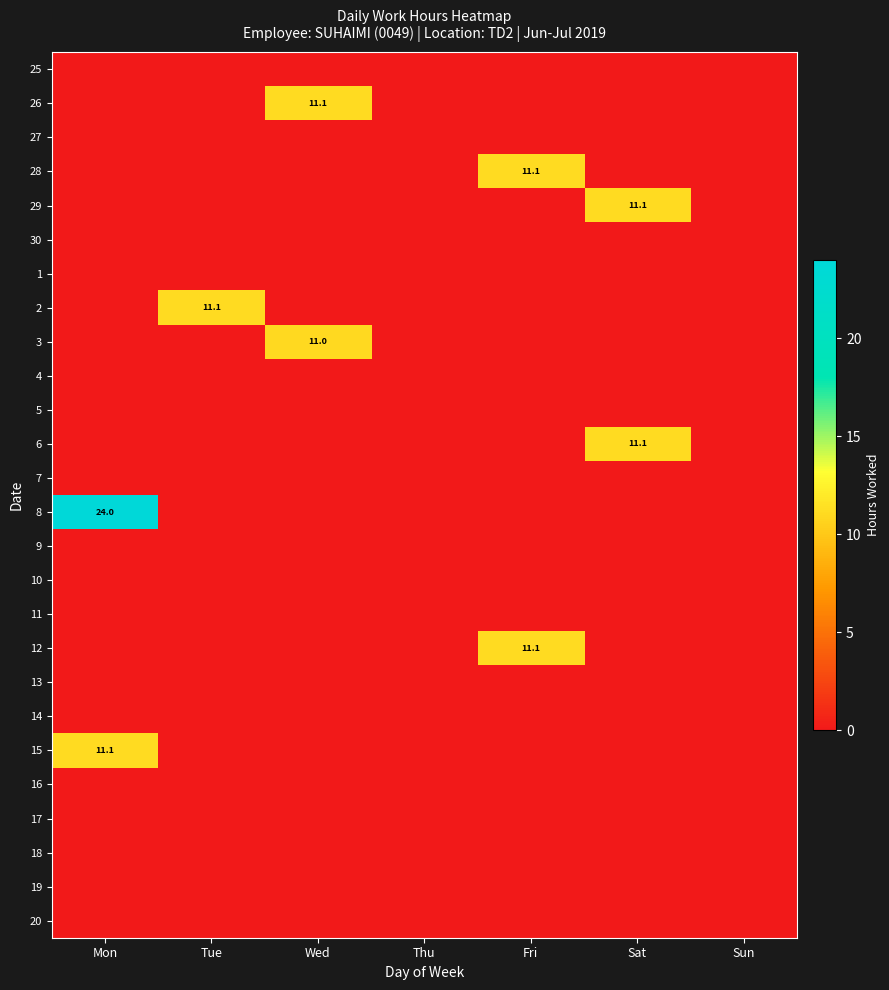

True or false: 2 has a value of 17.1 at Tue.

False